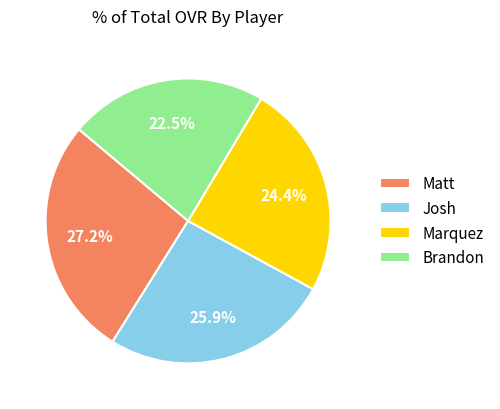

What is the smallest slice in the pie chart?

Brandon